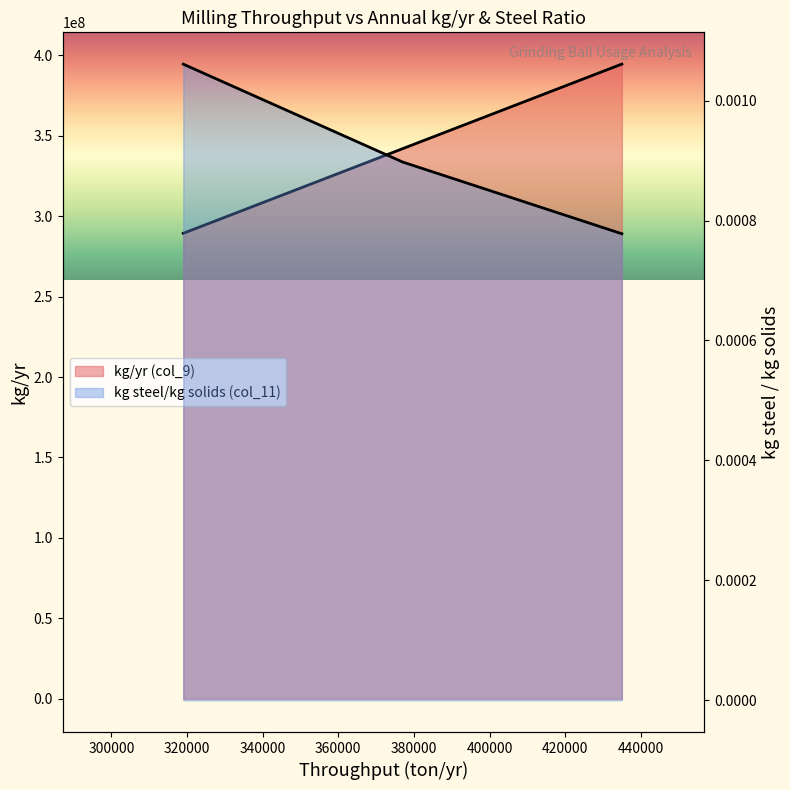

Which label corresponds to the smallest value in the chart?

435000